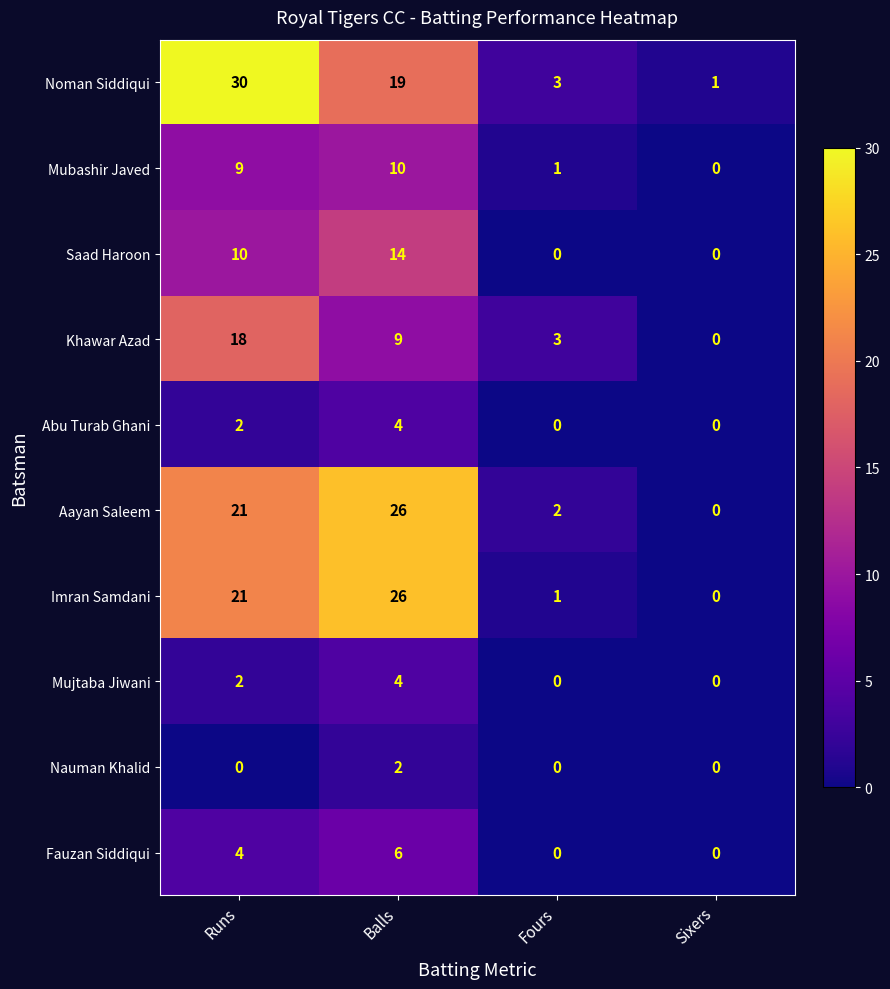

Which series changed the most between Runs and Sixers?

Noman Siddiqui